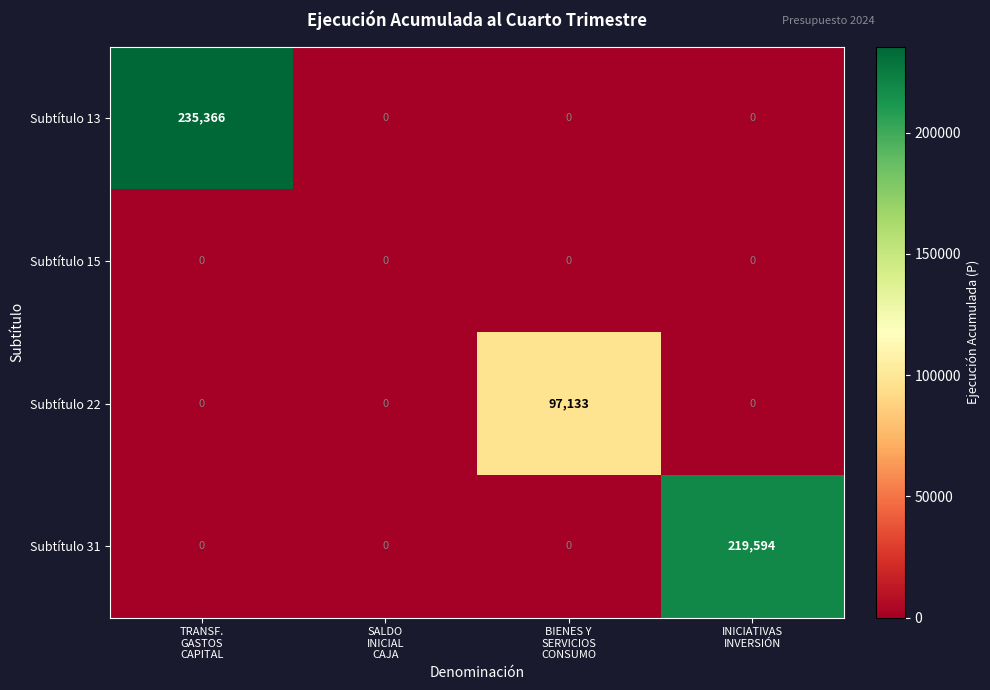

Count the Subtítulo 31 values in the range 0 to 219594.

4